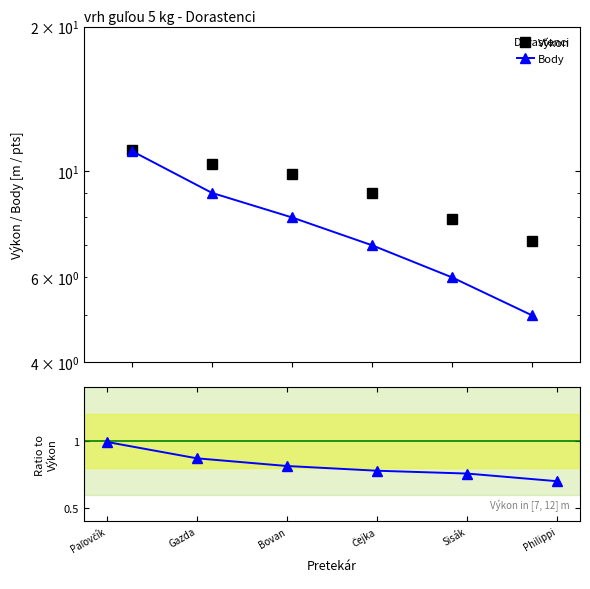

What is the average value of the Body series?

7.7